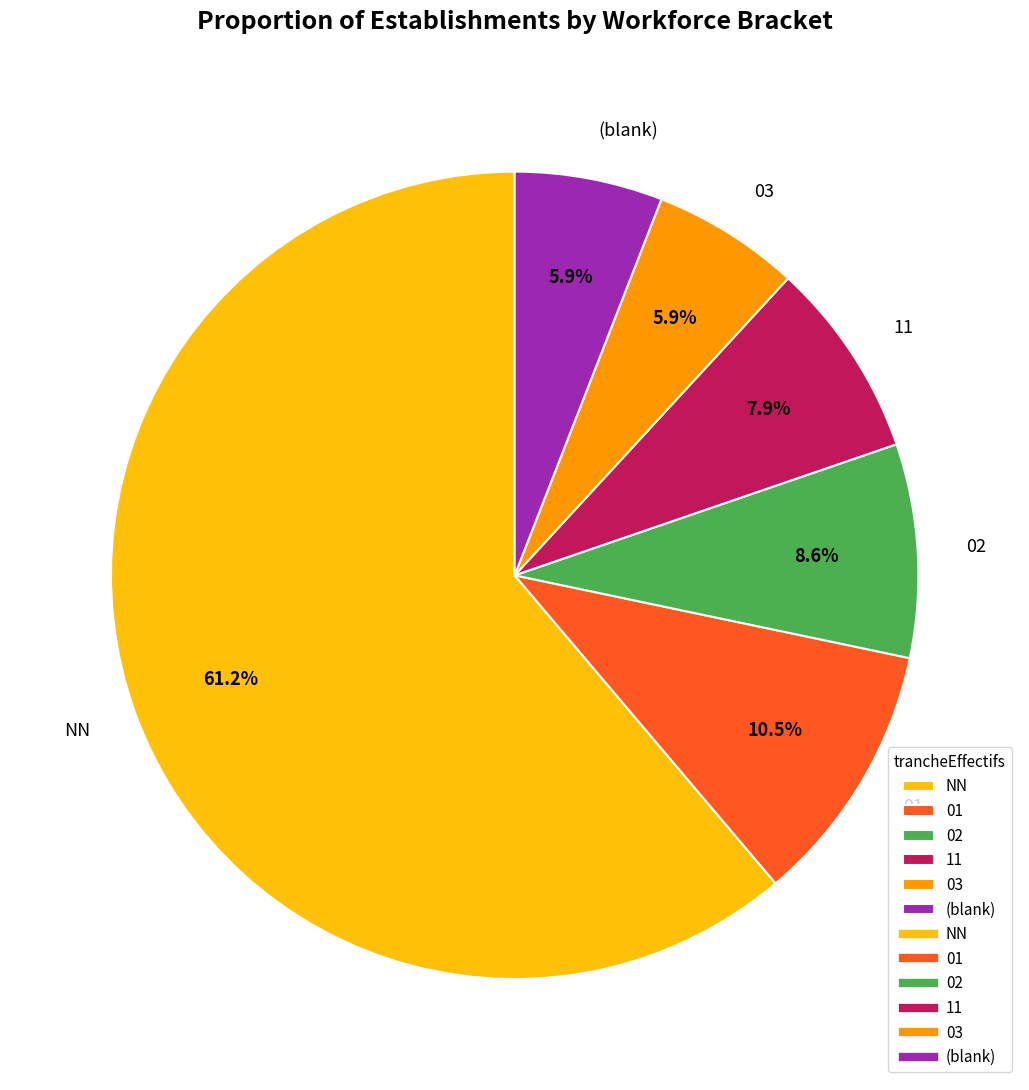

What percentage is the NN slice, to the nearest percent?

61%